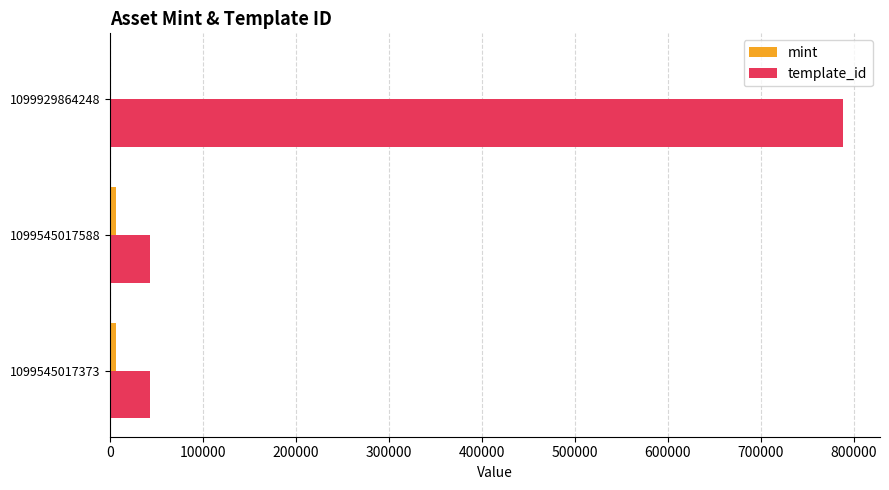

At which category does the chart reach its peak across all series?

1099929864248